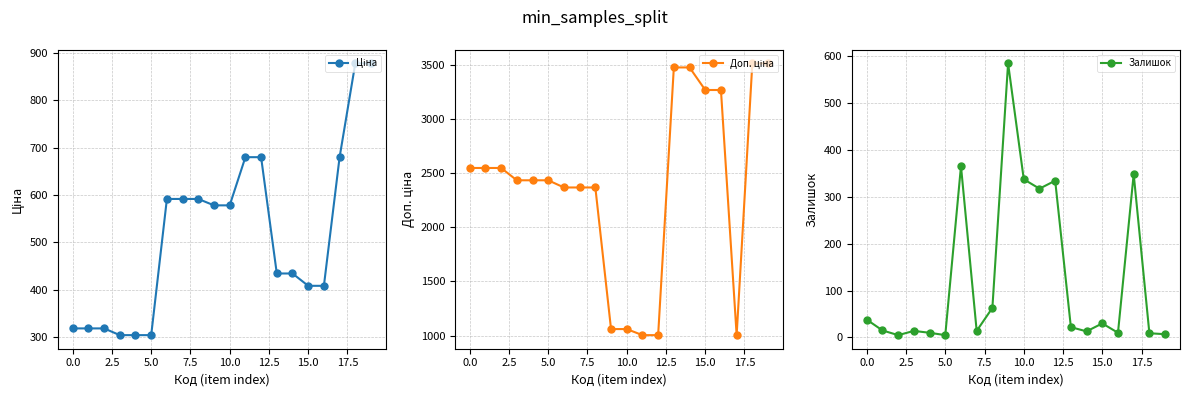

True or false: Доп. ціна has more than 0 interior local peaks.

False